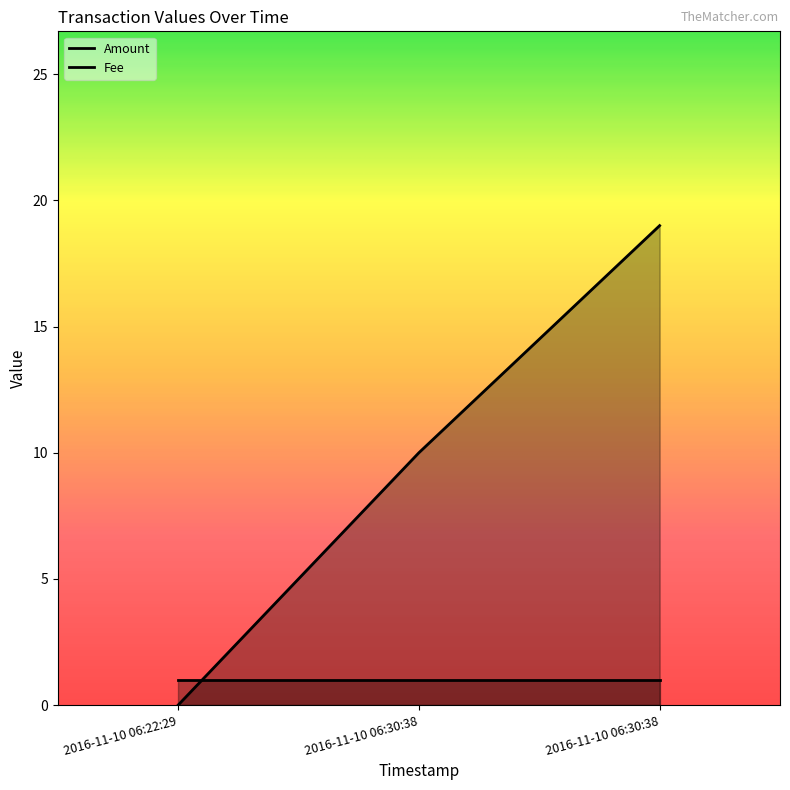

List the labels in order of value, largest first.

2016-11-10 06:30:38, 2016-11-10 06:30:38, 2016-11-10 06:22:29